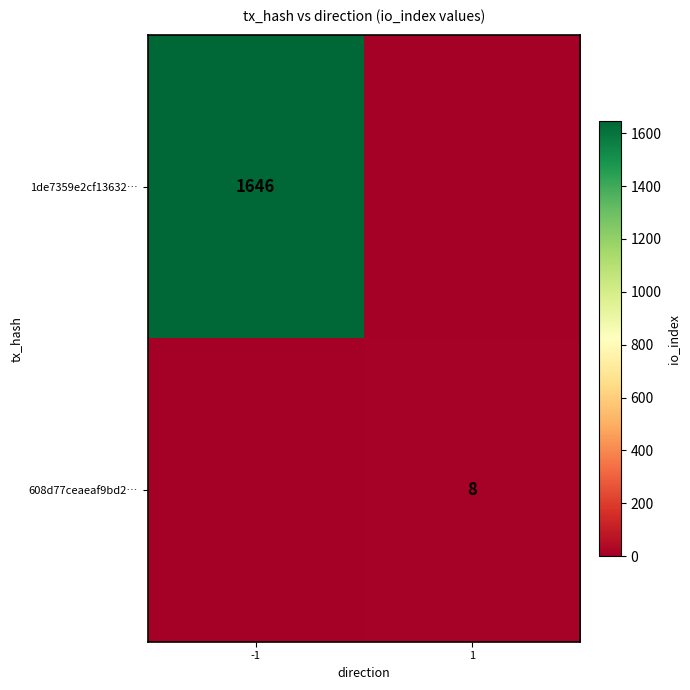

The value of 1de7359e2cf13632… at -1 is 560. True or false?

False